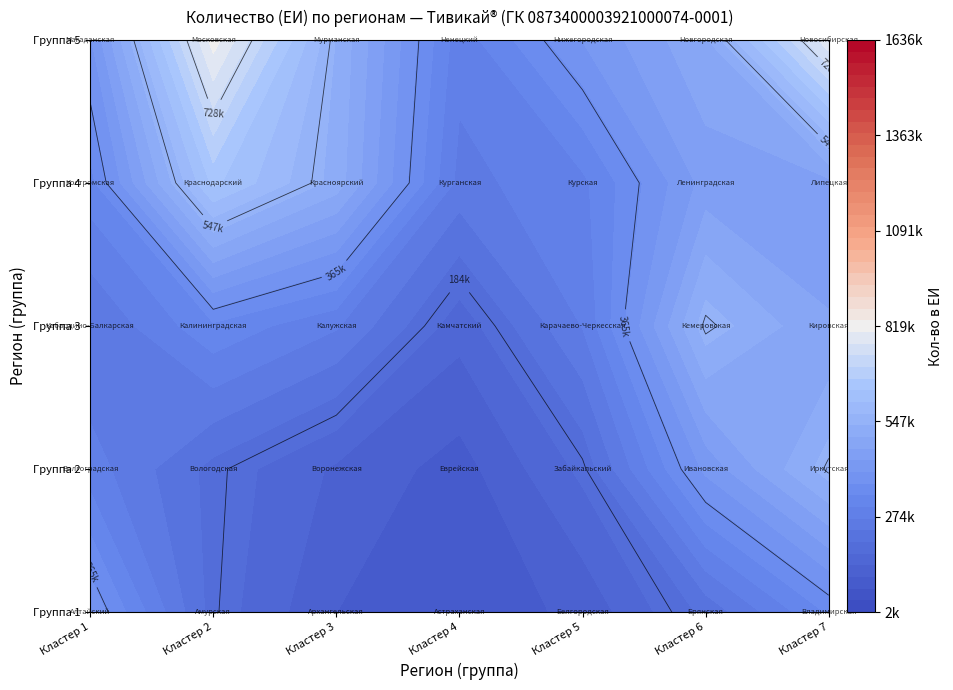

What is the difference between the maximum and minimum values?

1633733